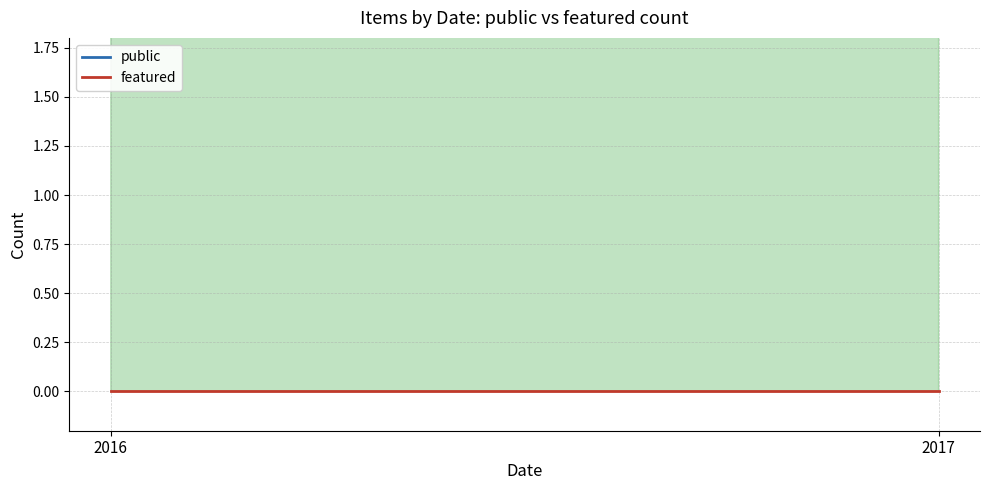

Rank the series at 2016 from lowest to highest value.

featured, public